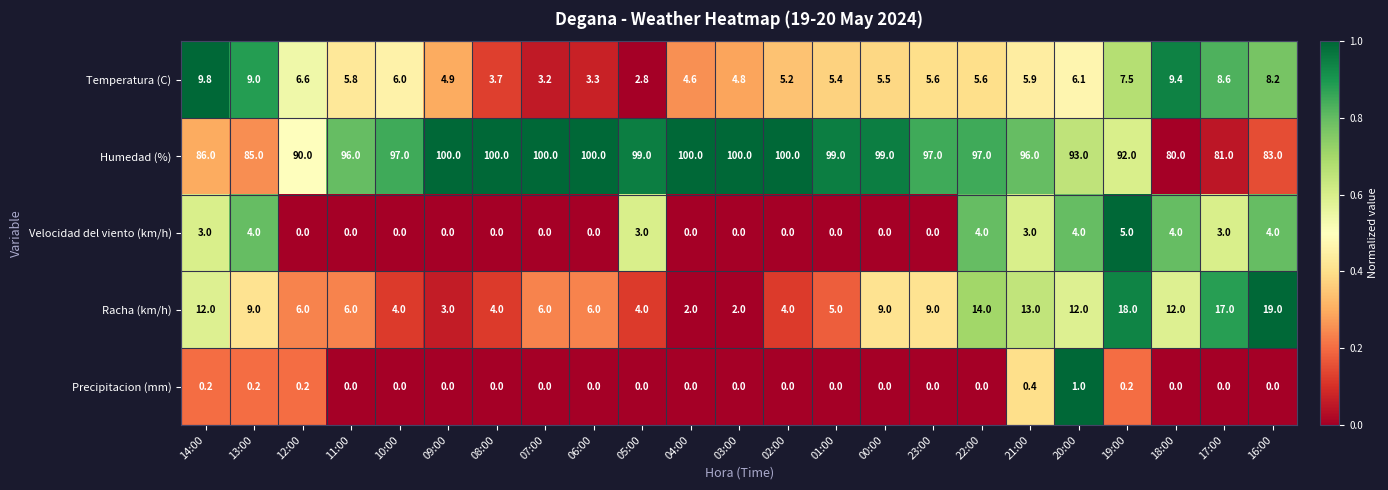

True or false: Racha (km/h) has a value of 6.6 at 02:00.

False